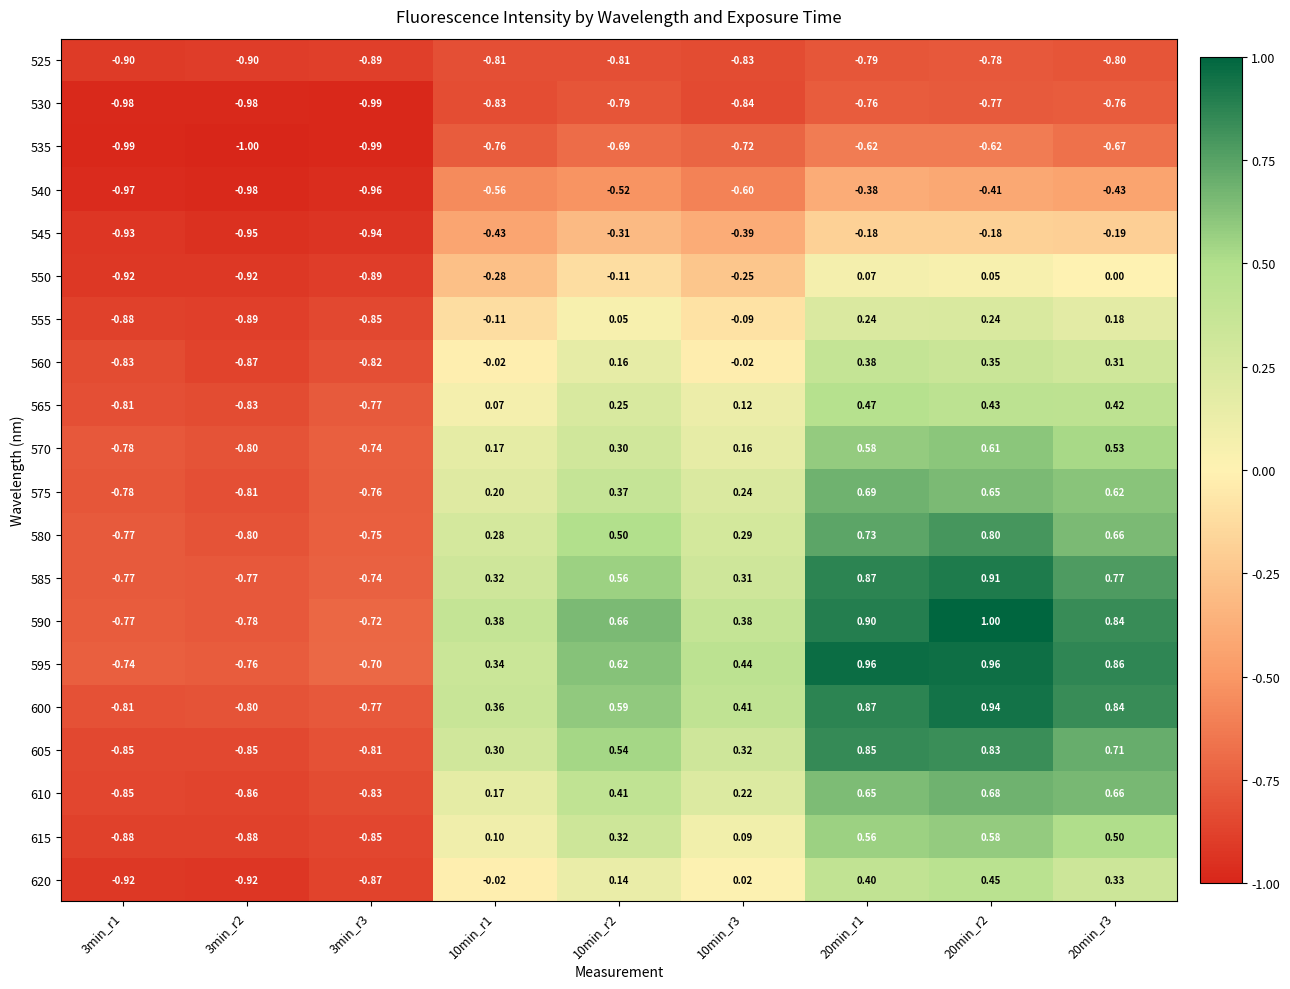

Is the value of 525 at 3min_r1 greater than the value of 605 at 3min_r1?

No